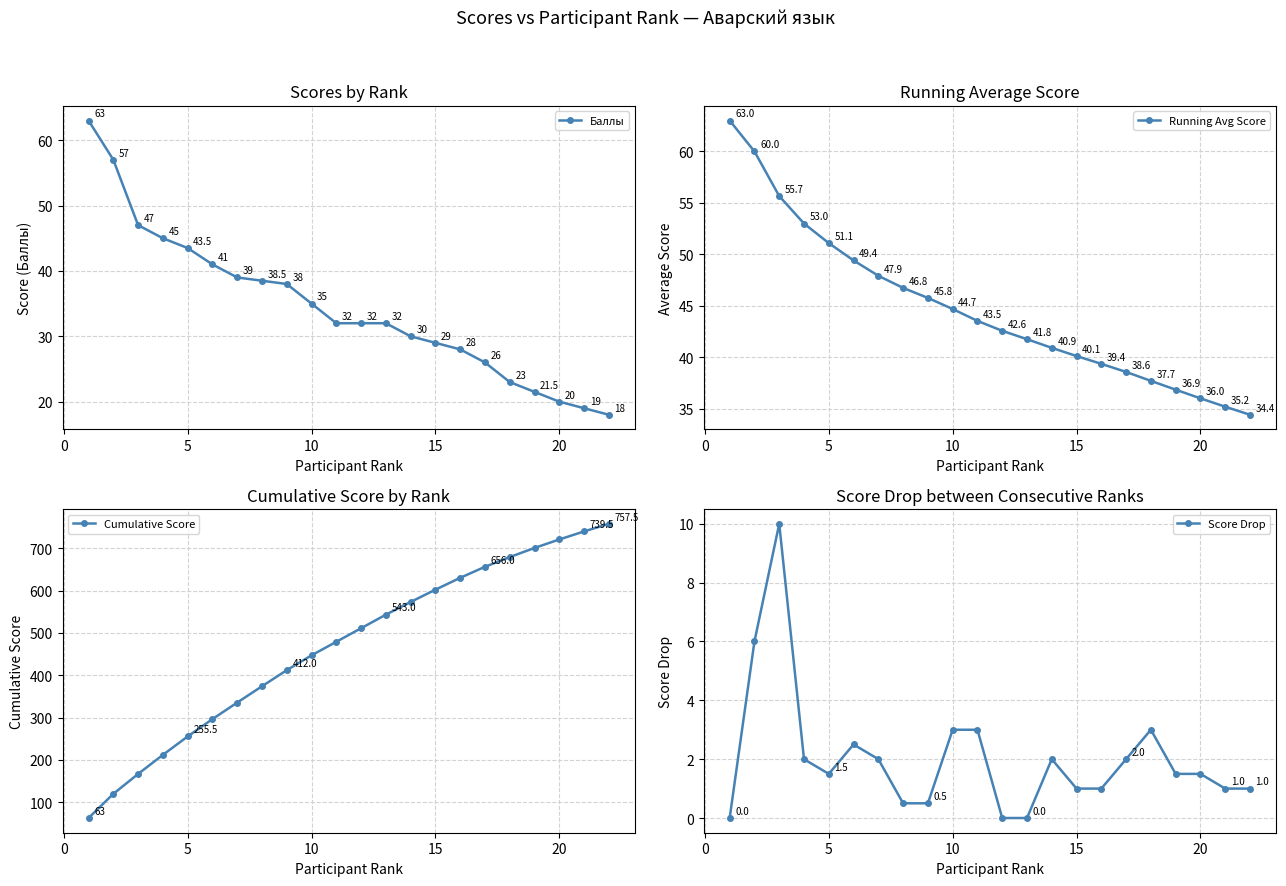

How many lines are shown in the chart?

4